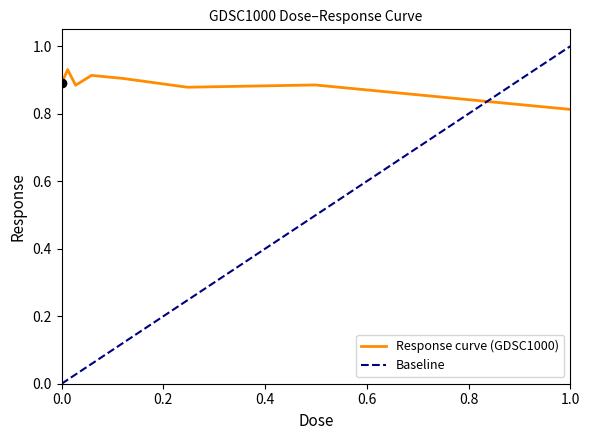

At which label is Response curve (GDSC1000) closest to 0?

1.0